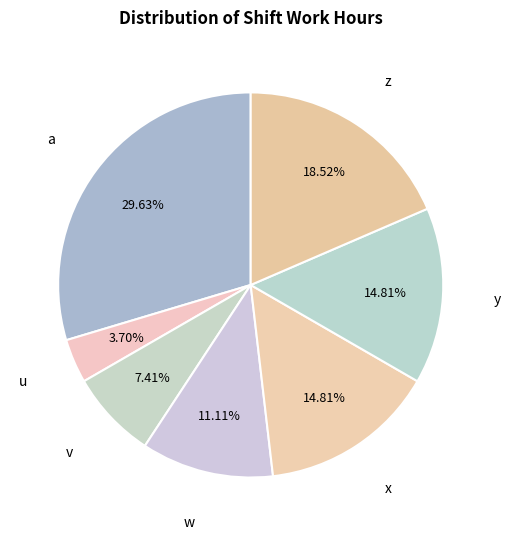

To the nearest percent, what is the combined percentage of x and a?

44%